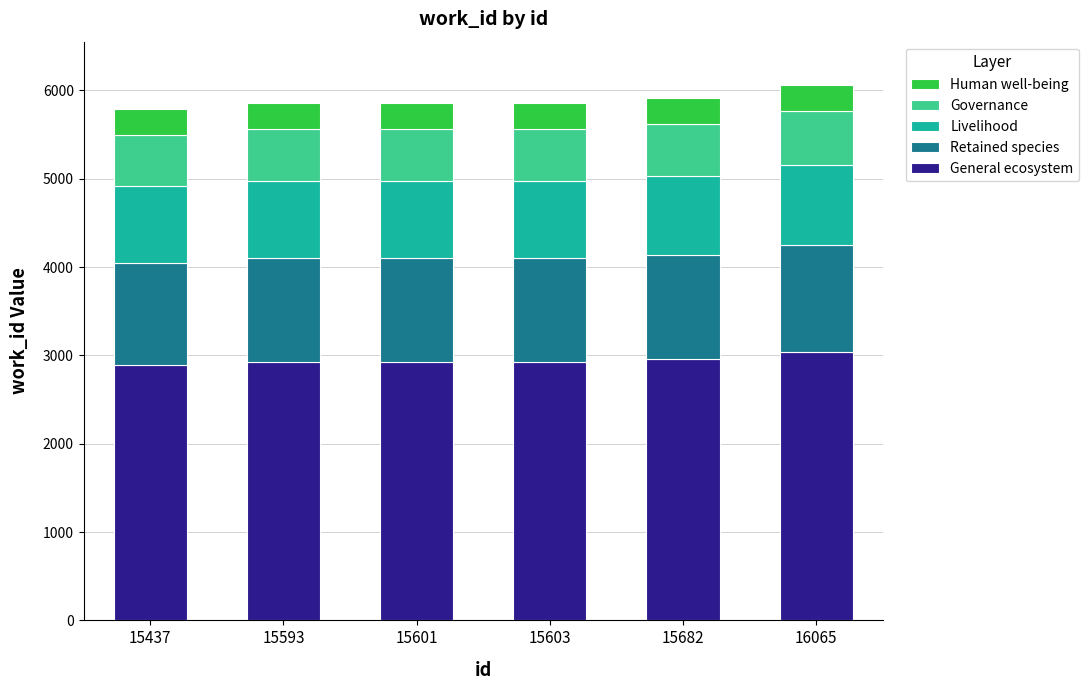

What is the total value across all series at 16065?

6067.0